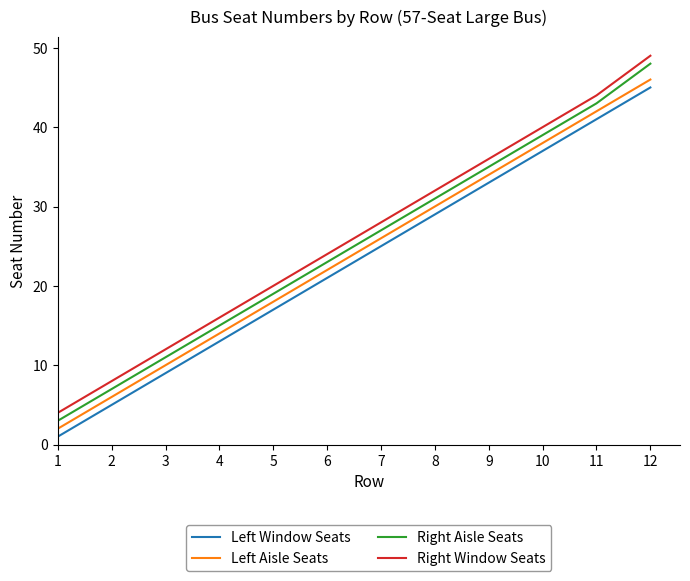

The value of Right Aisle Seats at 10 is 18. True or false?

False